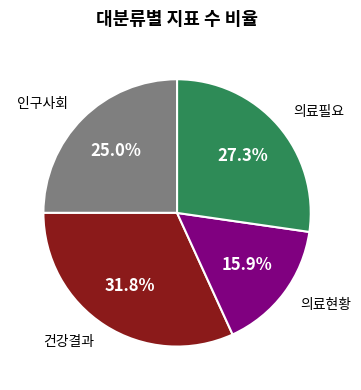

Is there any slice that represents more than half of the pie?

No